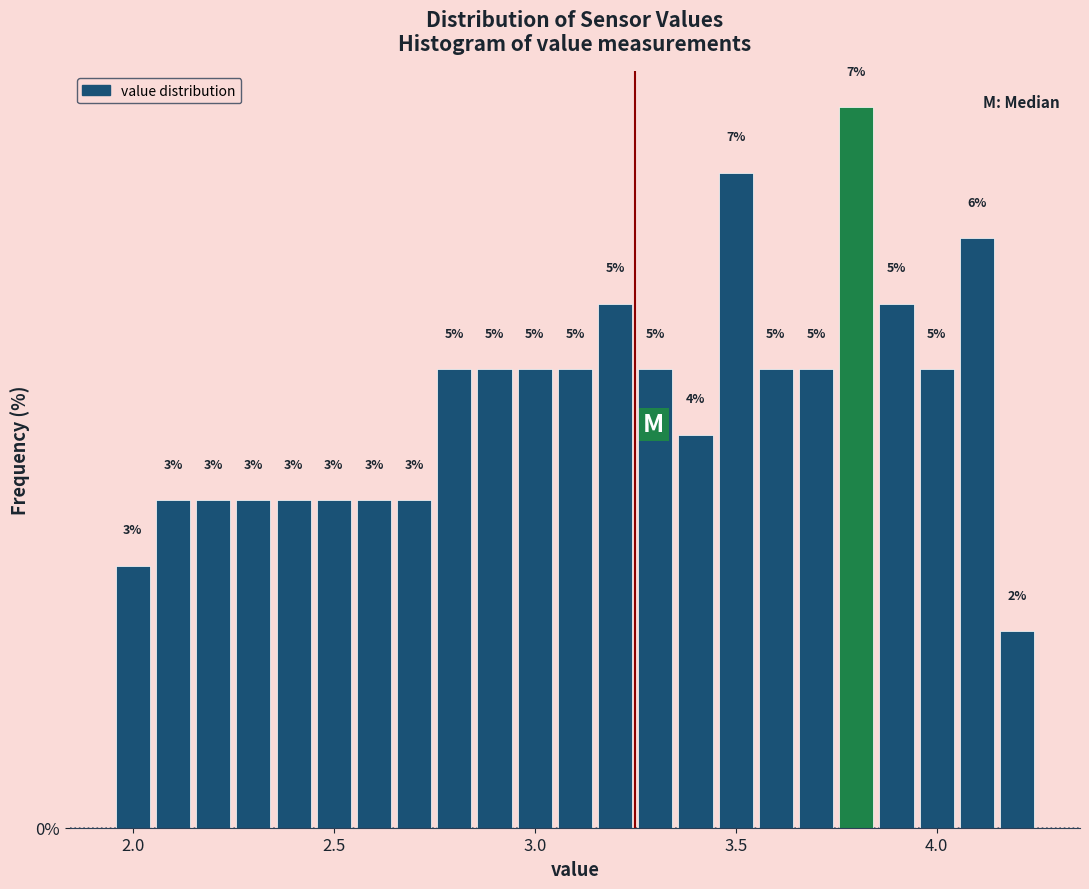

Around what value on the x-axis is the tallest bar? Give the approximate position of its centre, as read against the axis.

3.80